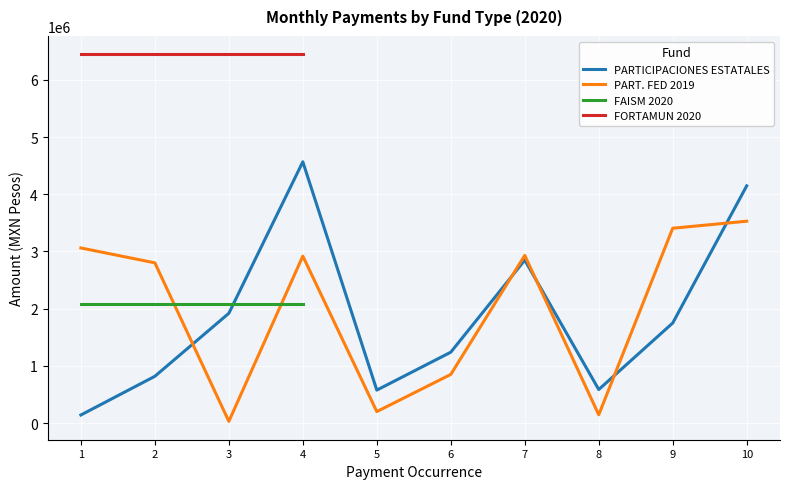

What is the value of the PARTICIPACIONES ESTATALES point at the 5th from the left?

575541.6